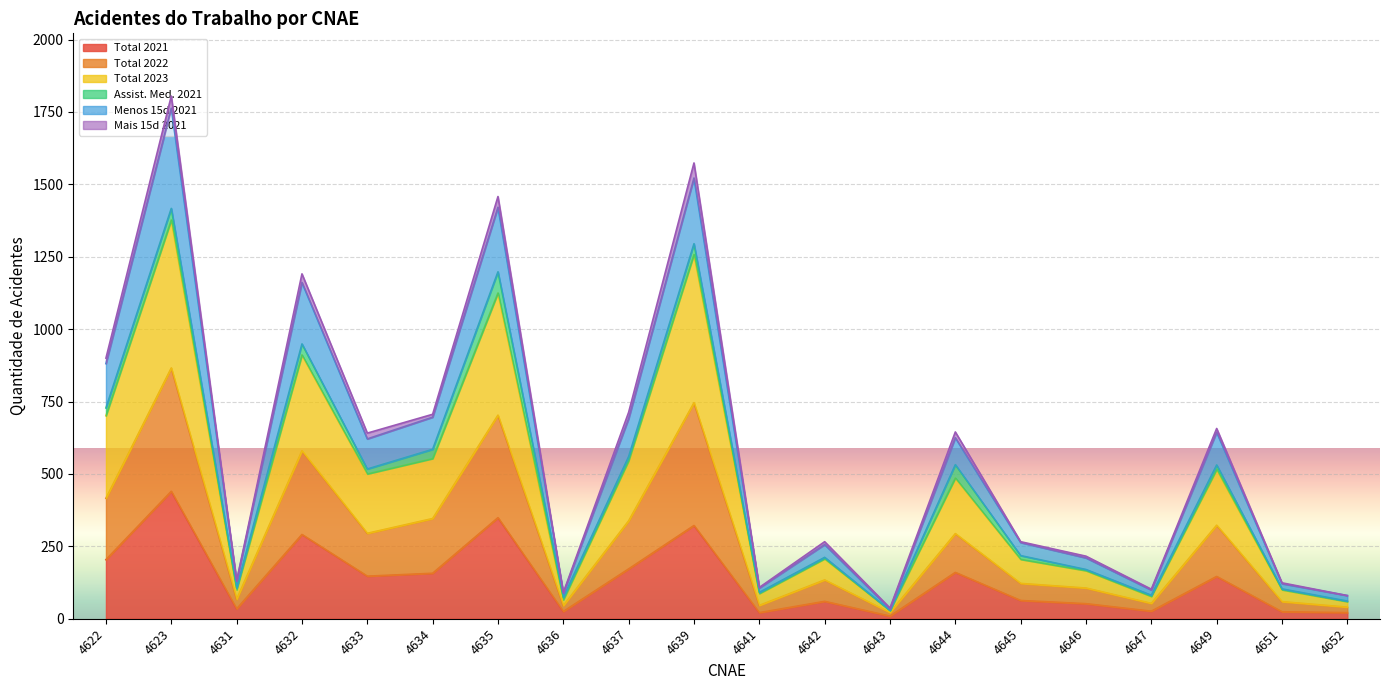

Which category has the highest value in the Total 2021 series?

4623